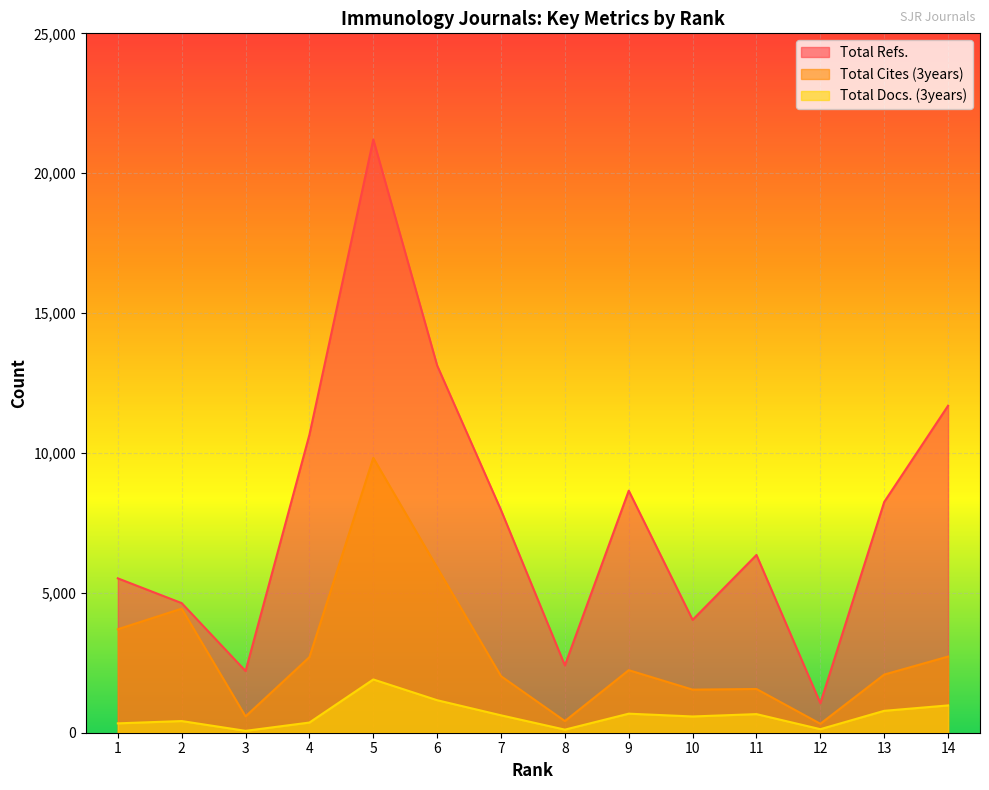

What is the value of the Total Refs. point at the 13th from the left?

8249